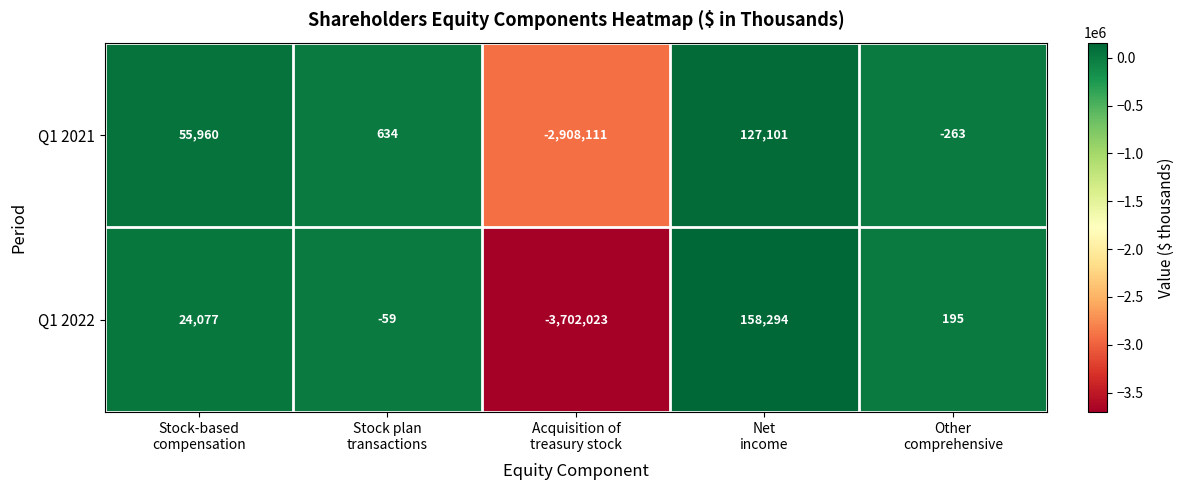

How many distinct data groups are displayed?

2